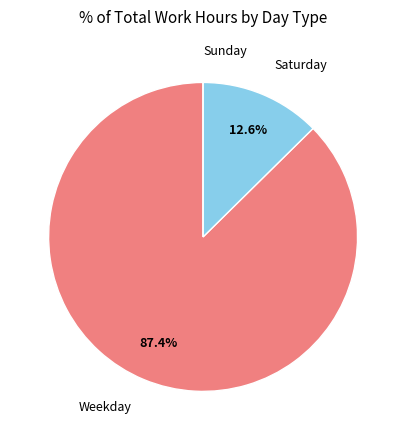

Does any single category account for the majority?

Yes